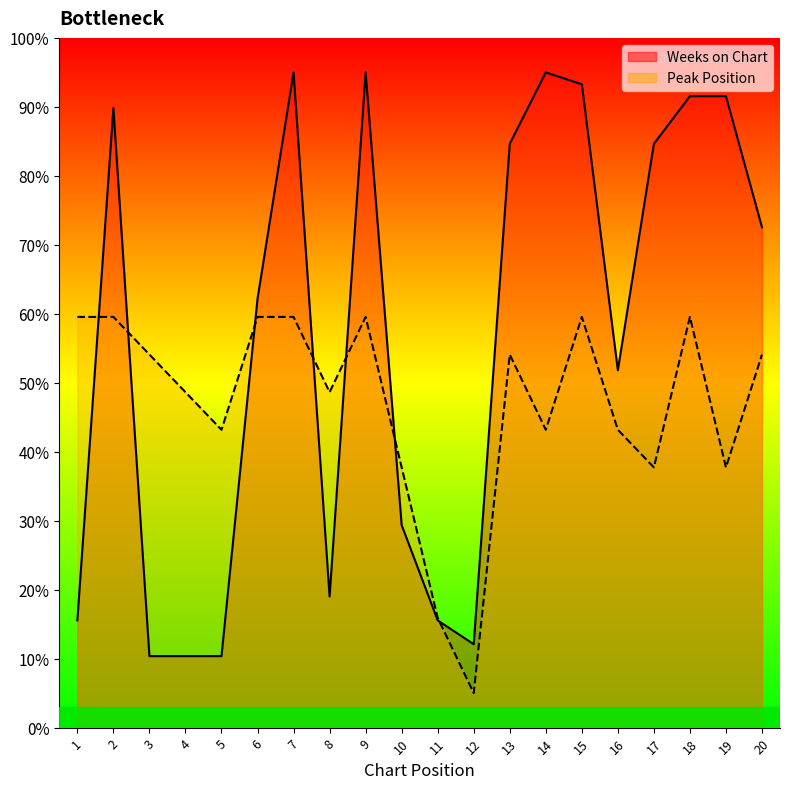

What is the total value across all series at 17?

122.4